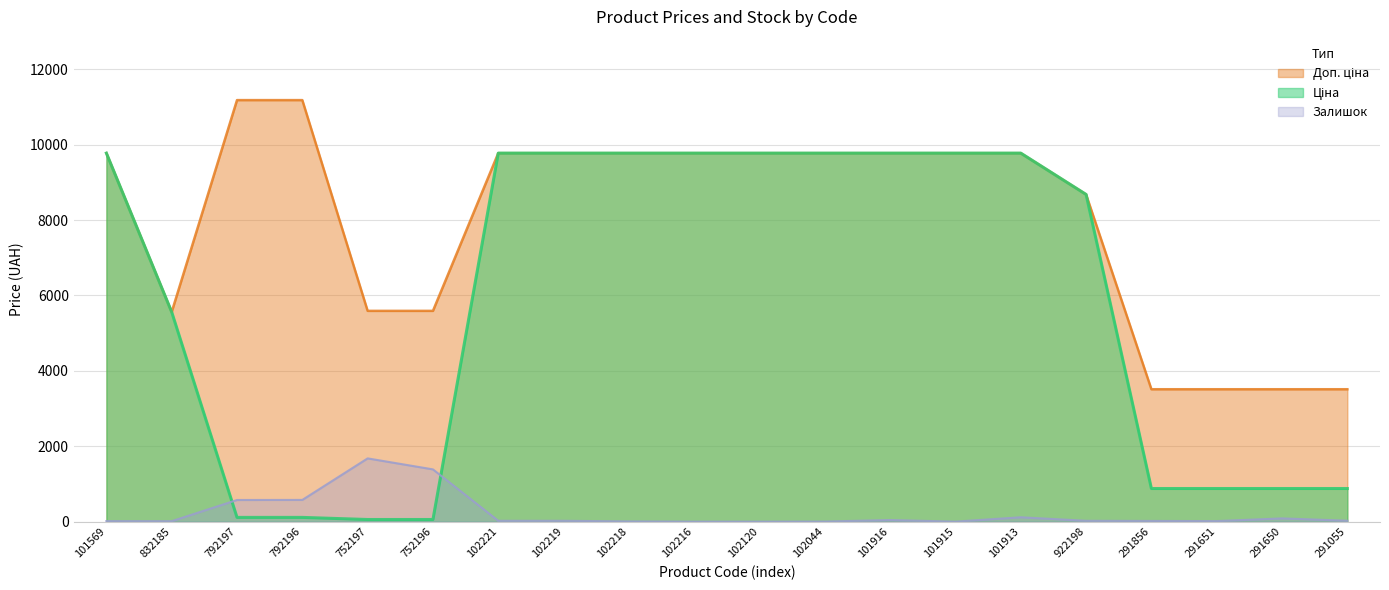

What is the difference between the highest and lowest values at 102120?

9775.5